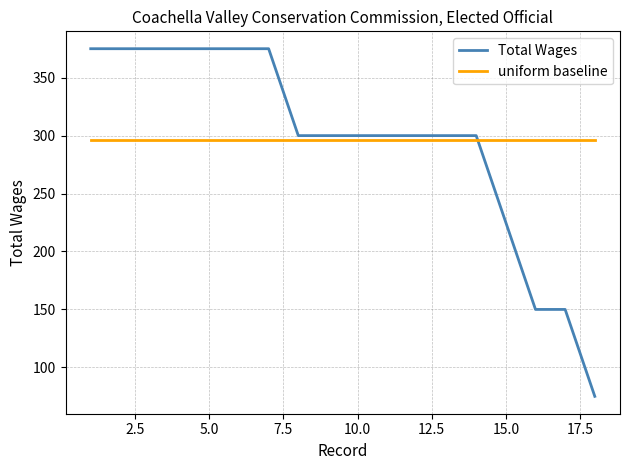

At how many categories does at least one series exceed 93?

18